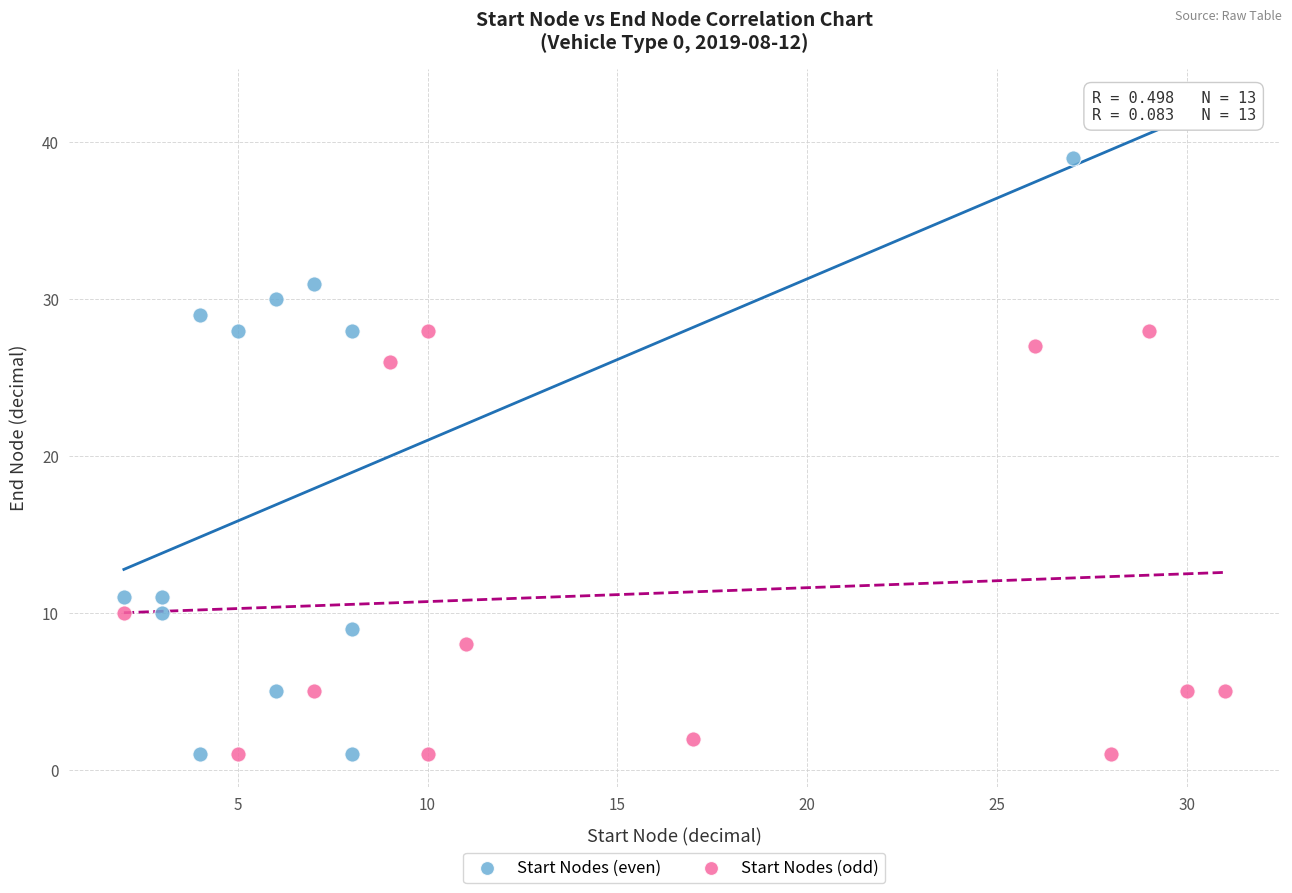

What are all the series names shown in the legend?

Start Nodes (even), Start Nodes (odd)